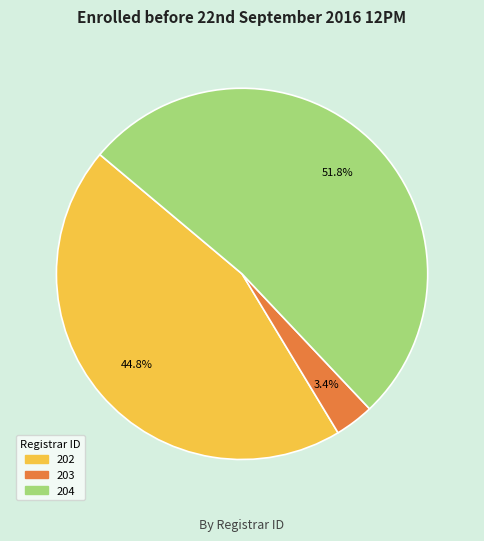

Is there a majority slice in this chart?

Yes